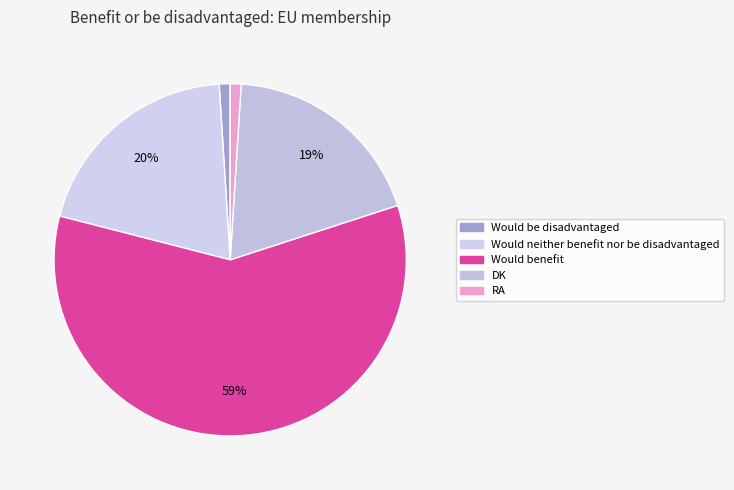

Combined, do Would be disadvantaged and Would neither benefit nor be disadvantaged account for over 50%?

No